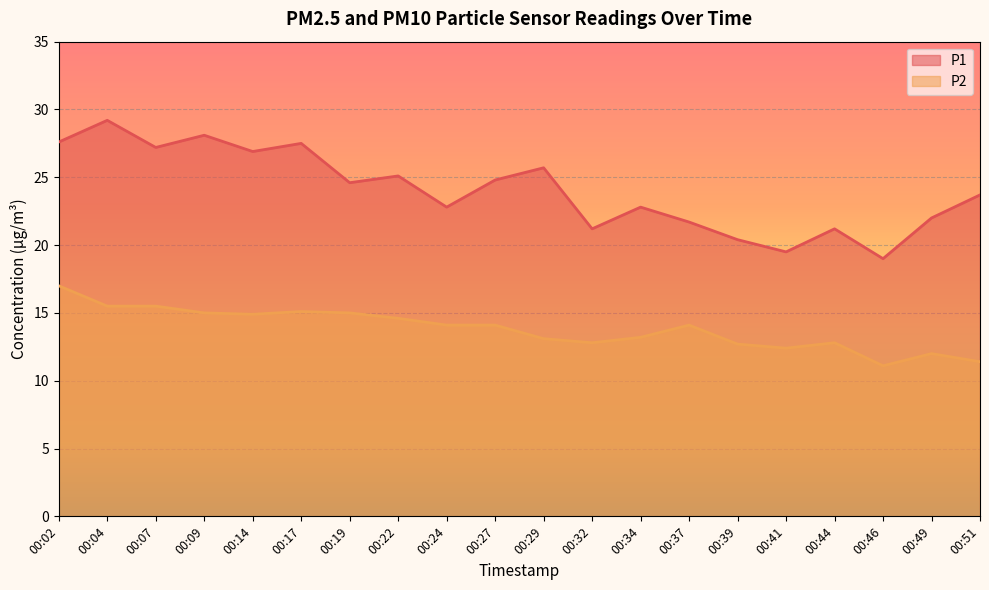

The P2 series shows 19.3 at 00:44. True or false?

False